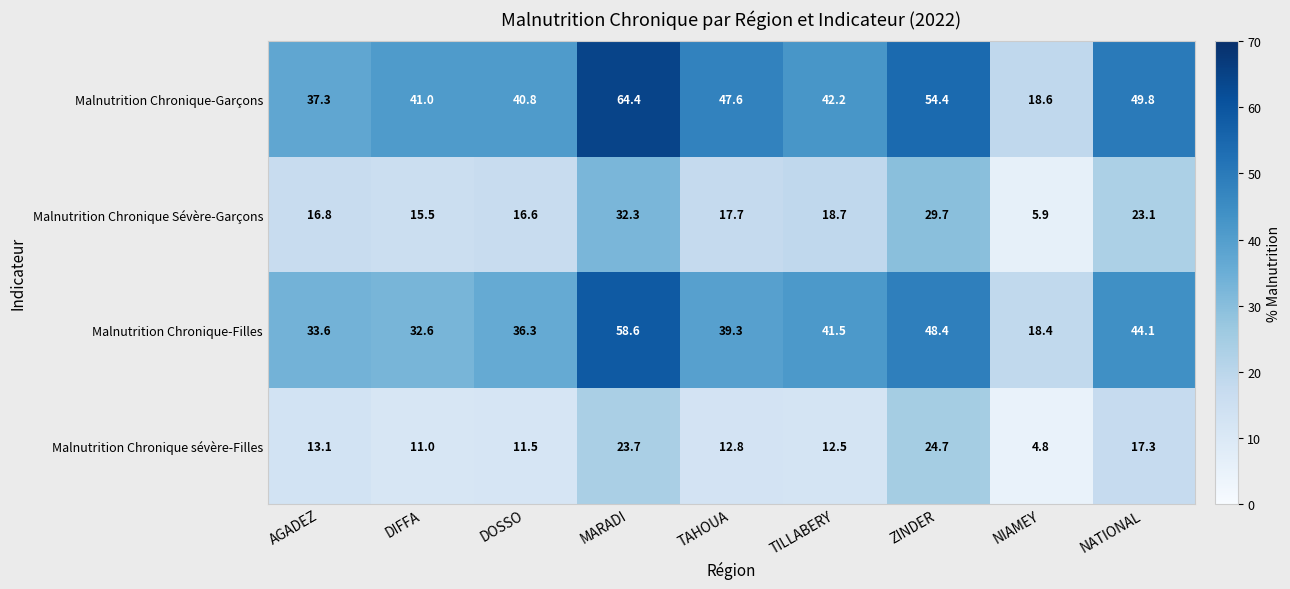

What is the spread (max minus min) of values at ZINDER?

29.7